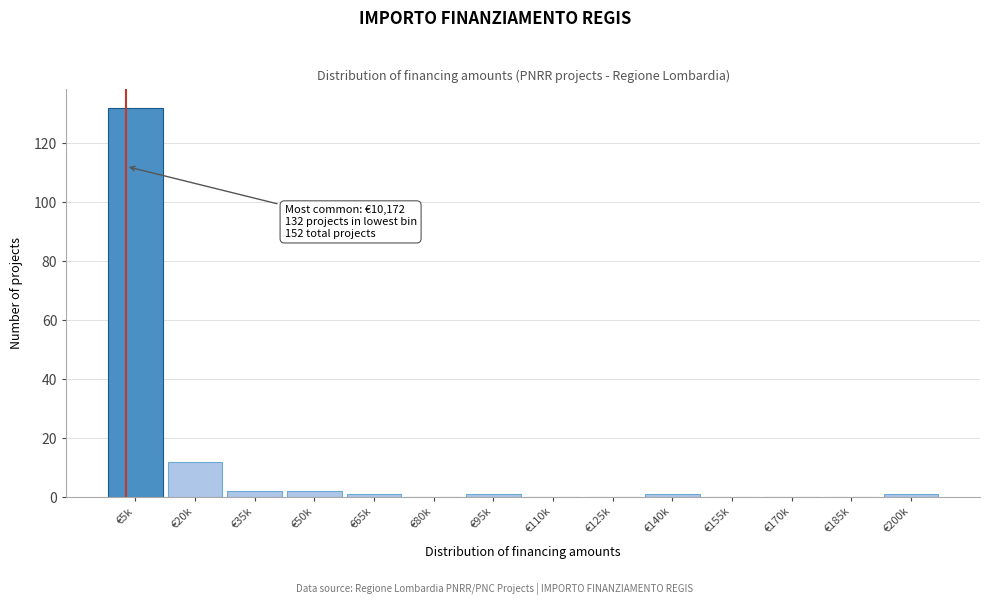

Reading left to right, transcribe all the data shown in this chart.

€5k=132	€20k=12	€35k=2	€50k=2	€65k=1	€80k=0	€95k=1	€110k=0	€125k=0	€140k=1	€155k=0	€170k=0	€185k=0	€200k=1